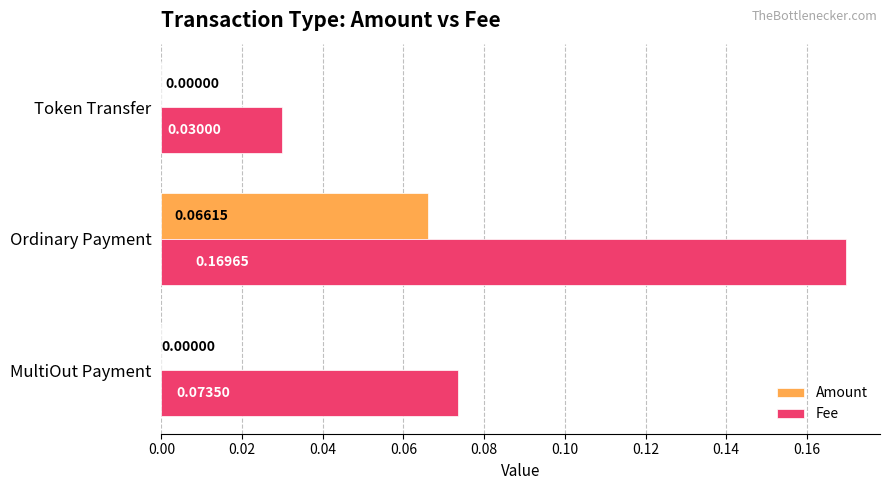

At which category is the sum across all series the highest?

Ordinary Payment